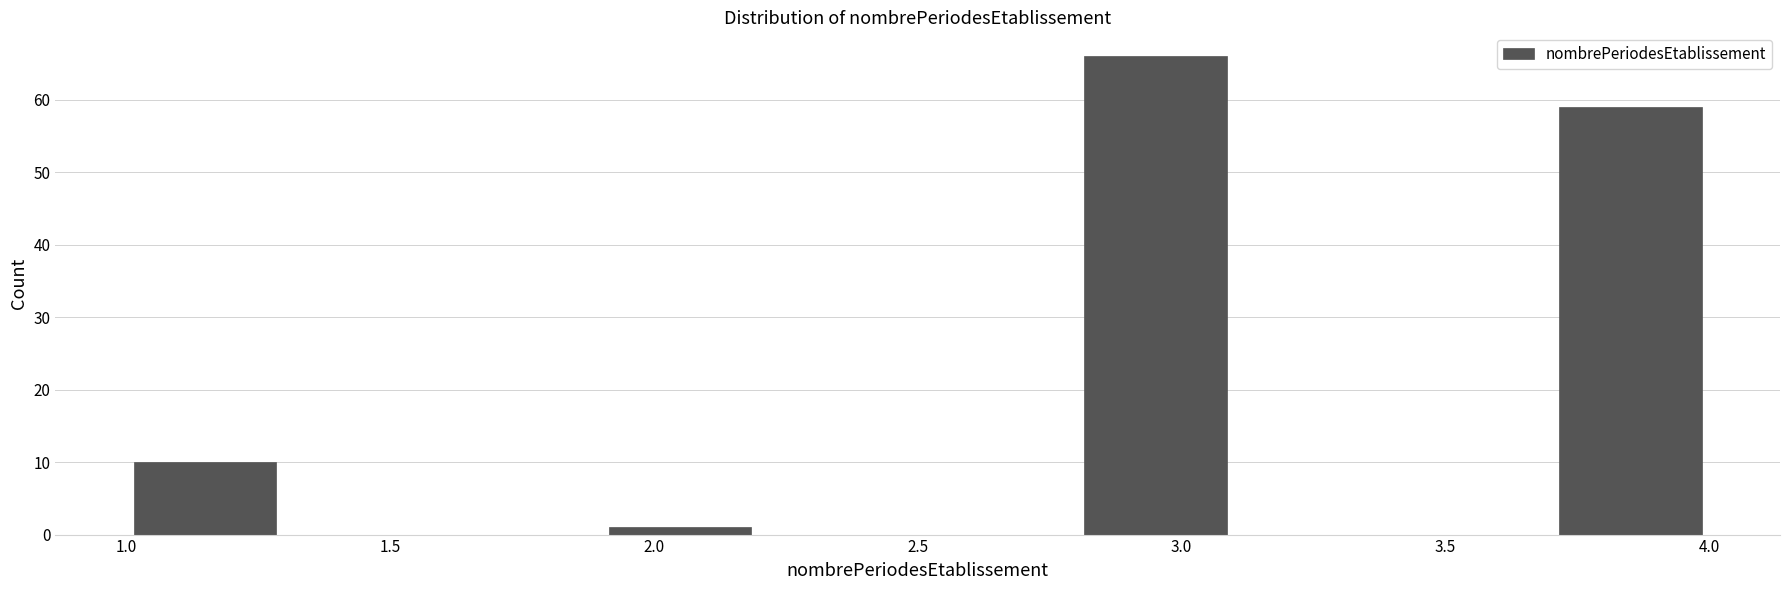

Over which range of the x-axis is the bar tallest?

2.8 to 3.1